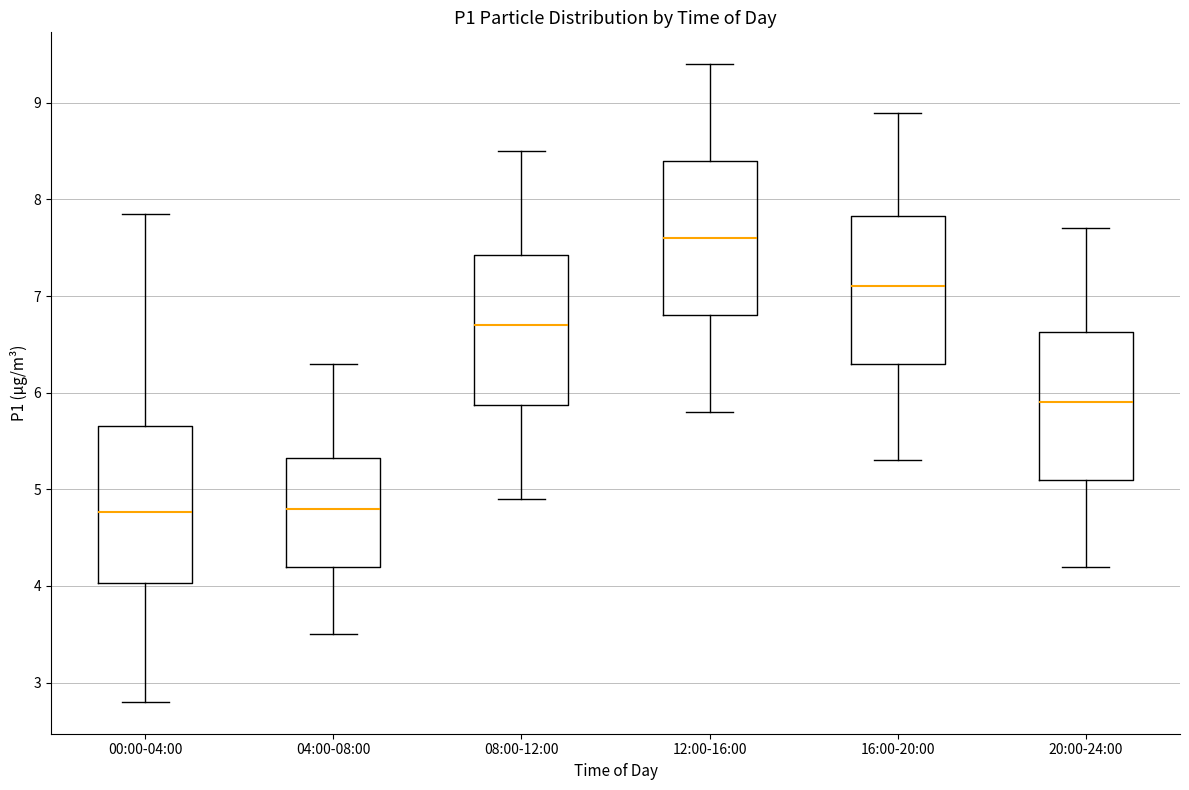

Reading left to right, transcribe this box plot: for each box, give where its median line is, the range the box spans, and where its two whiskers end, as read against the y-axis. The values are not printed on the chart, so give them approximately, as read against the axis.

00:00-04:00: median 4.8, box 4.0 to 5.7, whiskers 2.8 to 7.9
04:00-08:00: median 4.8, box 4.2 to 5.3, whiskers 3.5 to 6.3
08:00-12:00: median 6.7, box 5.9 to 7.4, whiskers 4.9 to 8.5
12:00-16:00: median 7.6, box 6.8 to 8.4, whiskers 5.8 to 9.4
16:00-20:00: median 7.1, box 6.3 to 7.8, whiskers 5.3 to 8.9
20:00-24:00: median 5.9, box 5.1 to 6.6, whiskers 4.2 to 7.7